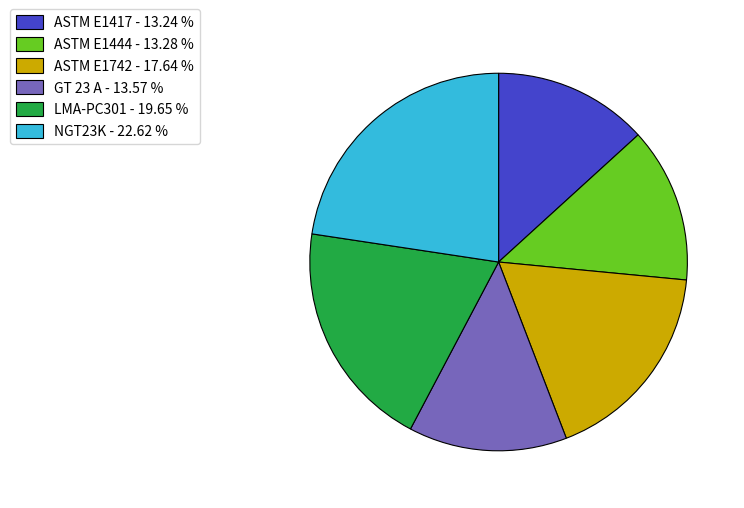

What is the largest slice in the pie chart?

NGT23K